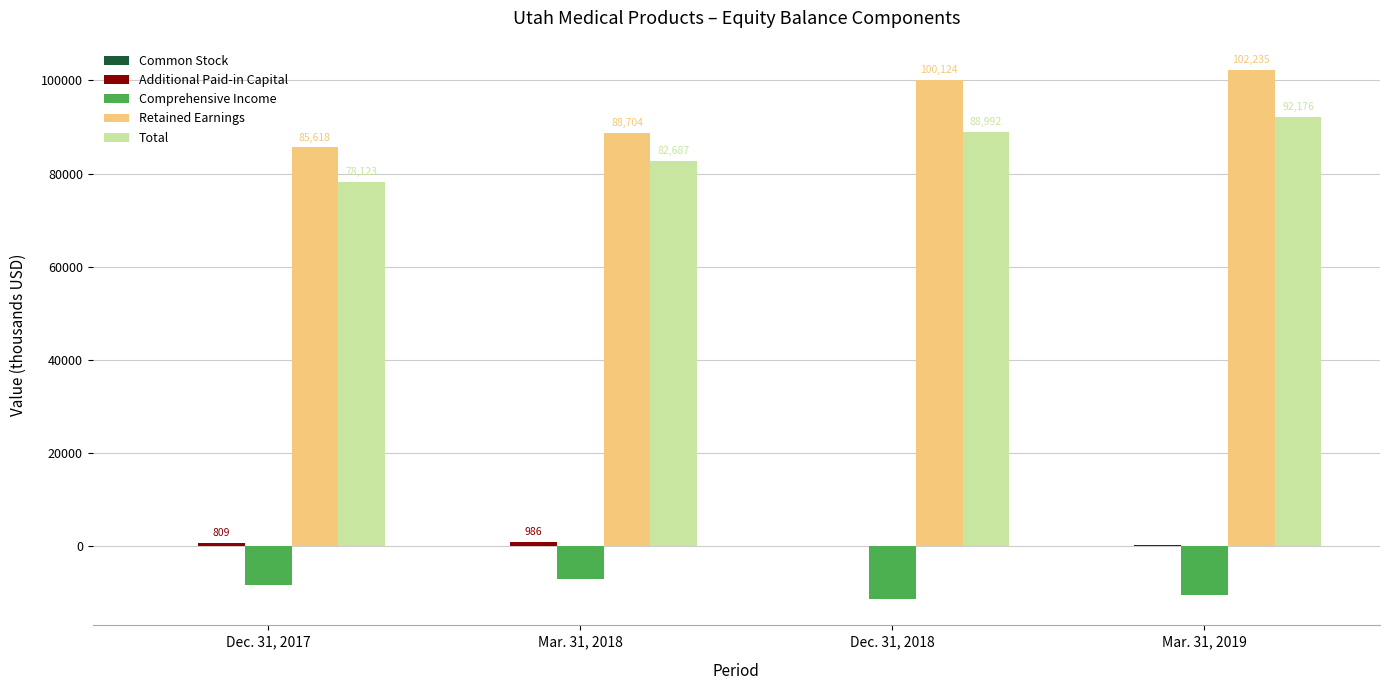

Is it true that Retained Earnings equals 142526 at Mar. 31, 2018?

False